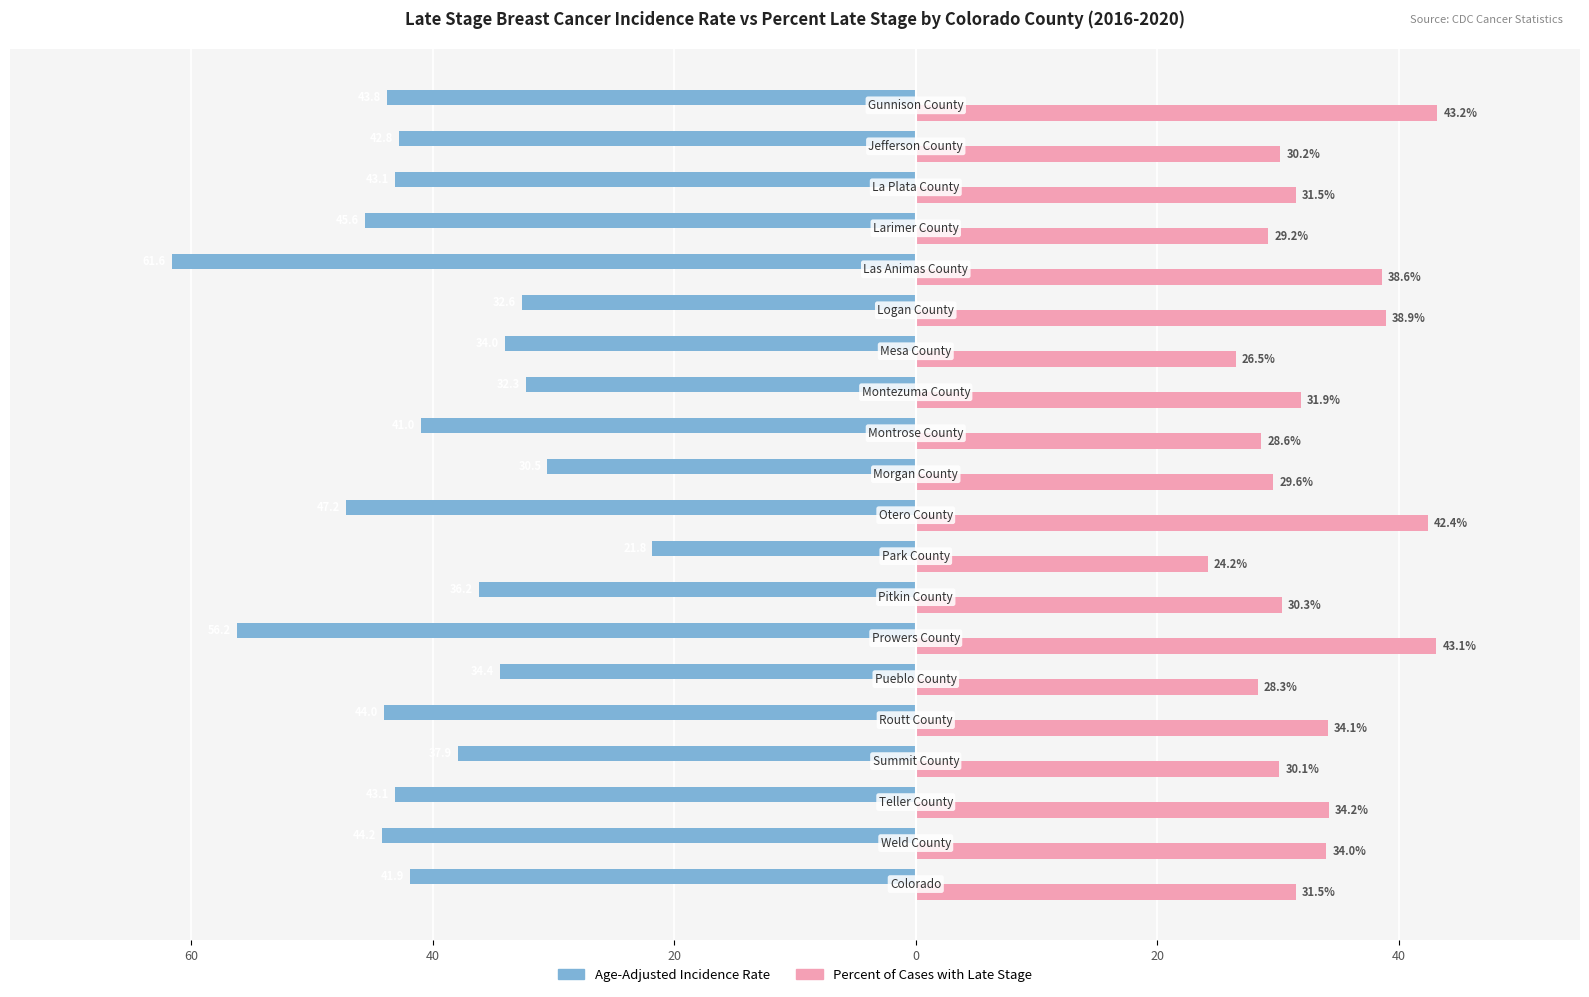

What is the difference between the maximum and minimum values in the Percent of Cases with Late Stage series?

19.0